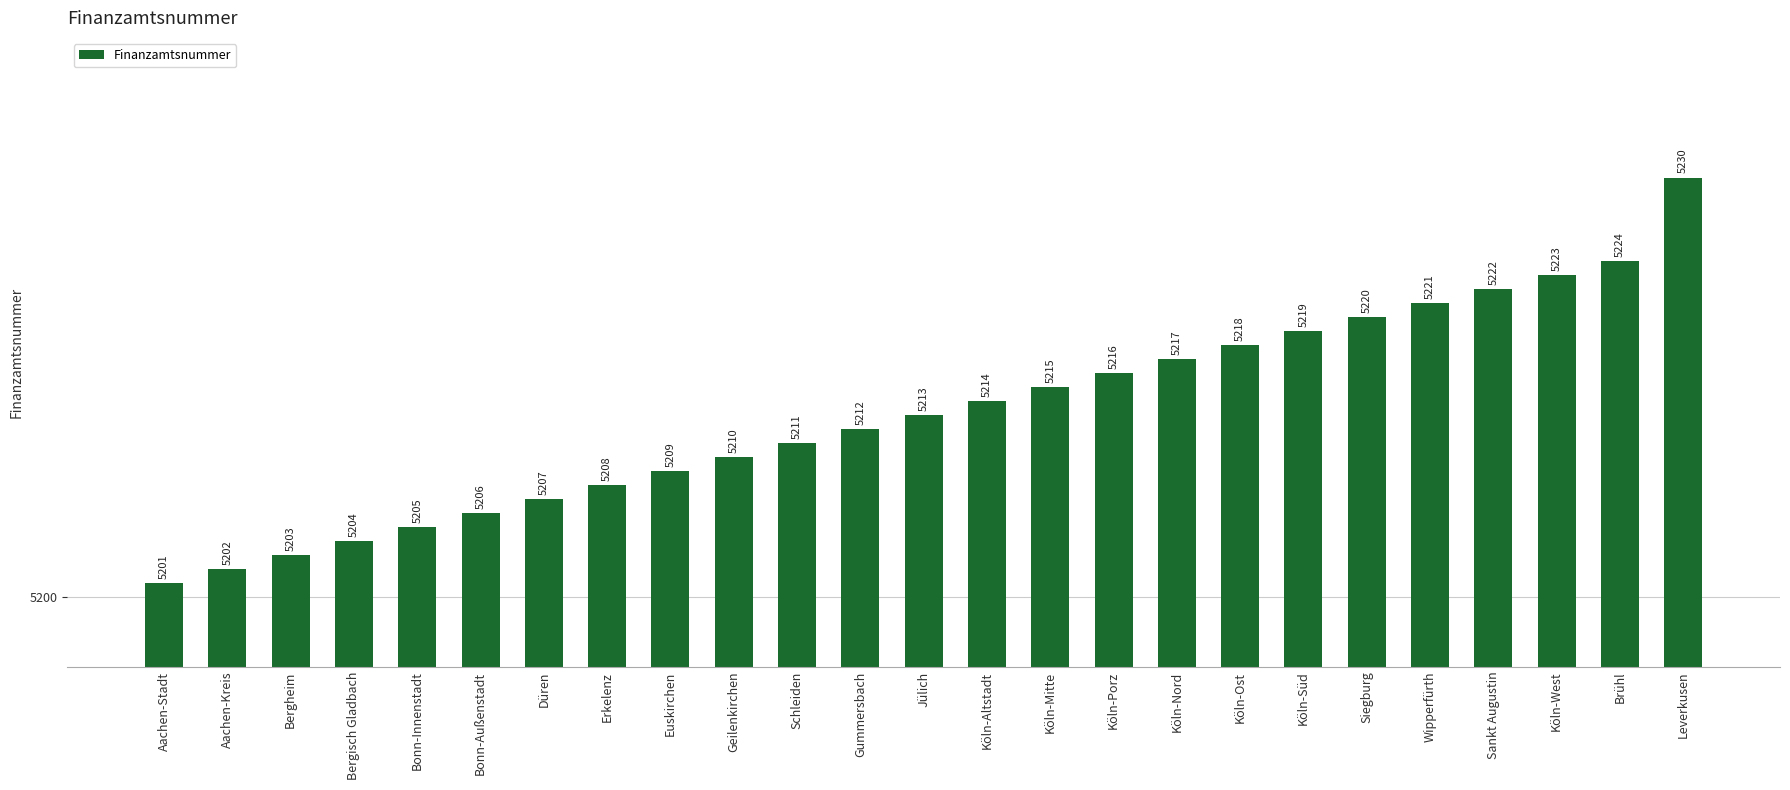

How many values are below 5213?

12